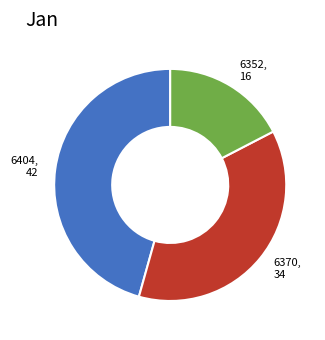

Approximately how many times larger is the value at 6370 compared to 6404?

0.8